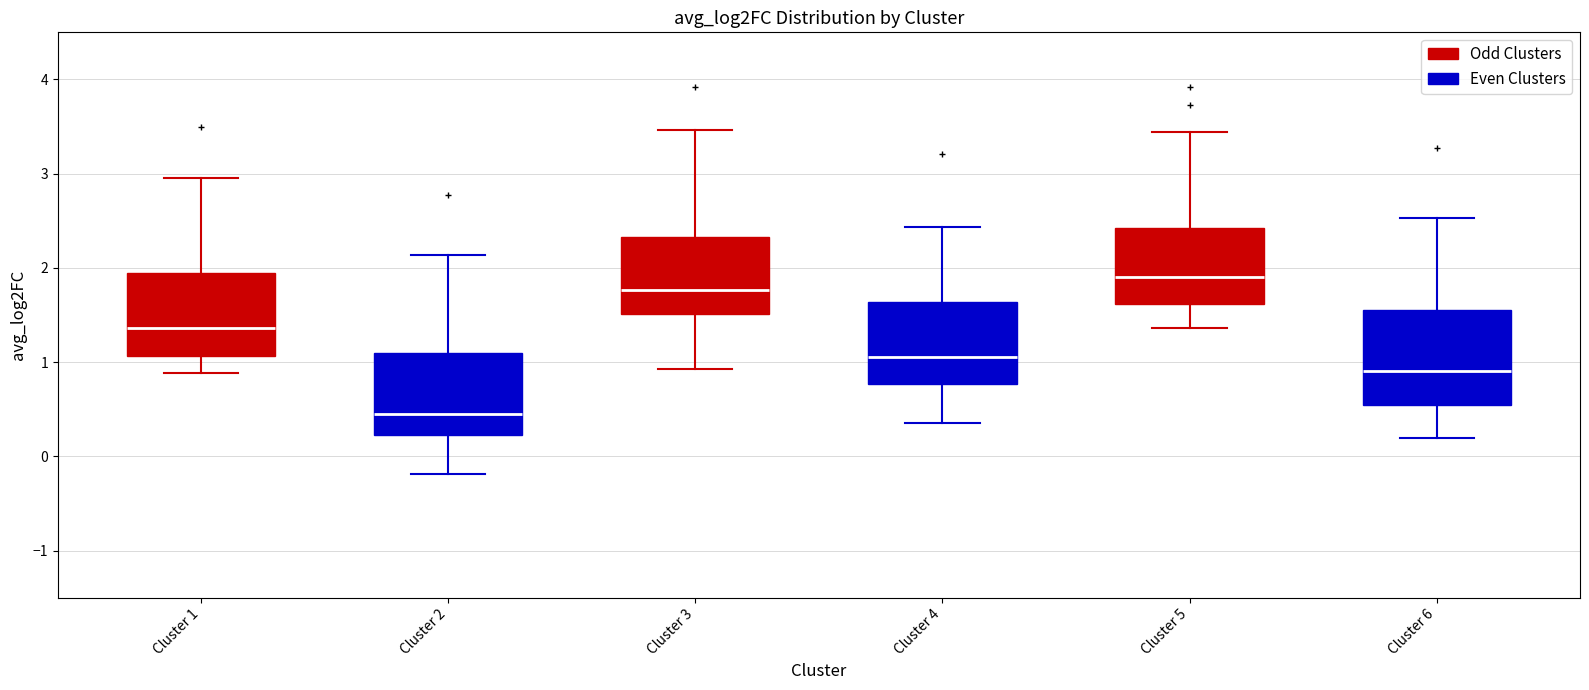

Reading left to right, read every box against the y-axis: the position of its median line, the range the box covers, and the ends of its whiskers. The values are not printed on the chart, so give them approximately, as read against the axis.

Cluster 1: median 1.4, box 1.1 to 1.9, whiskers 0.9 to 3.0
Cluster 2: median 0.5, box 0.2 to 1.1, whiskers -0.2 to 2.1
Cluster 3: median 1.8, box 1.5 to 2.3, whiskers 0.9 to 3.5
Cluster 4: median 1.1, box 0.8 to 1.6, whiskers 0.4 to 2.4
Cluster 5: median 1.9, box 1.6 to 2.4, whiskers 1.4 to 3.4
Cluster 6: median 0.9, box 0.5 to 1.5, whiskers 0.2 to 2.5